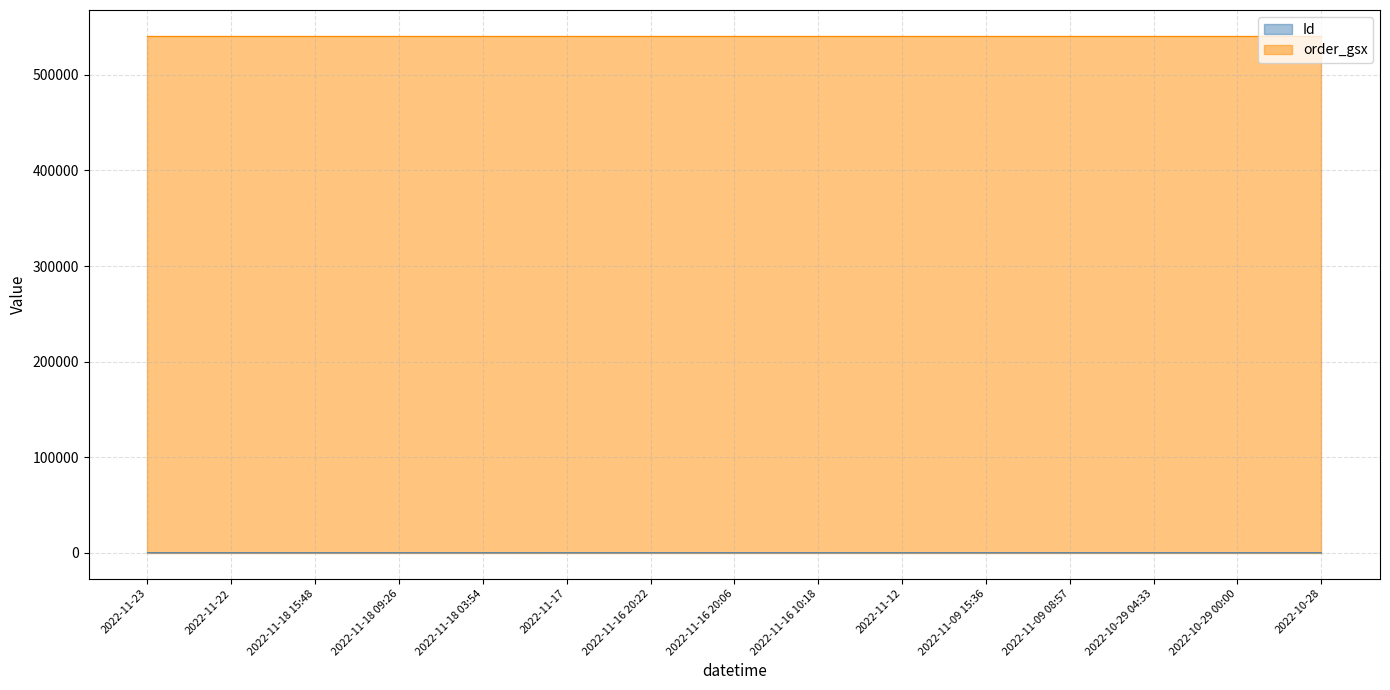

Does the chart display data point markers on the line(s)?

No